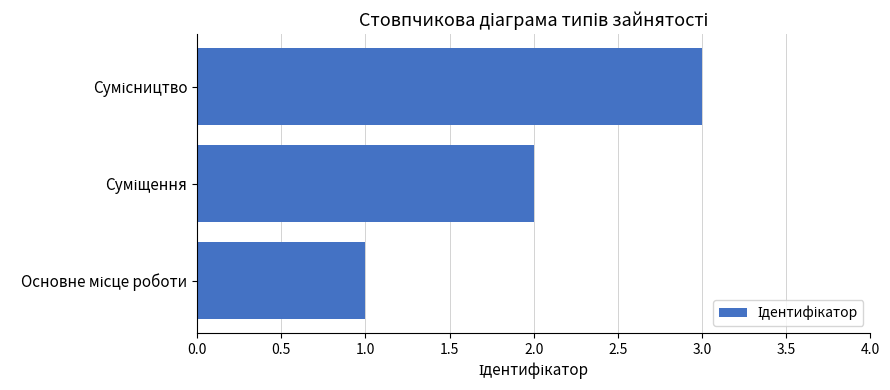

What is the greatest value displayed?

3